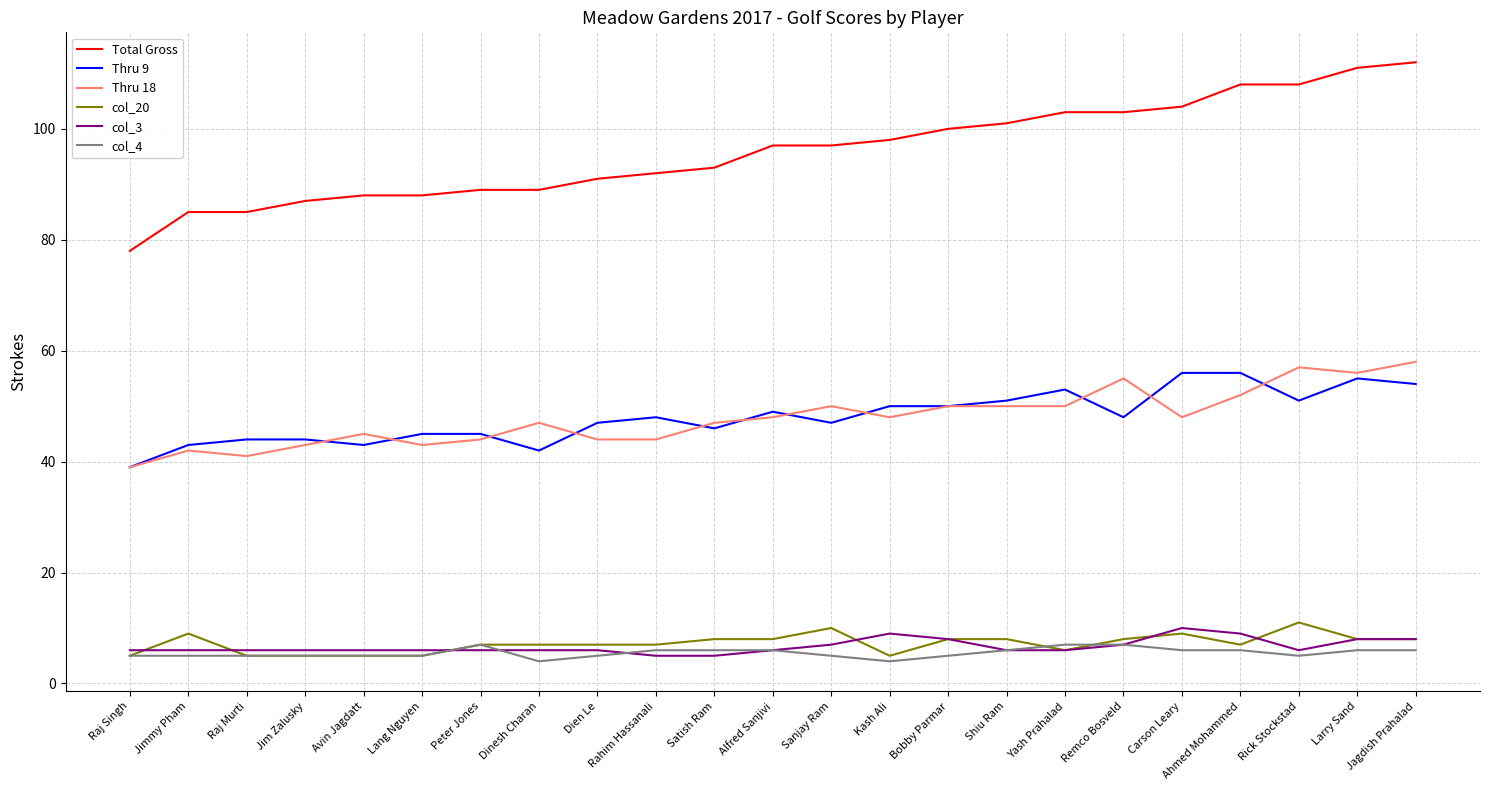

Which series has the largest total across all categories?

Total Gross